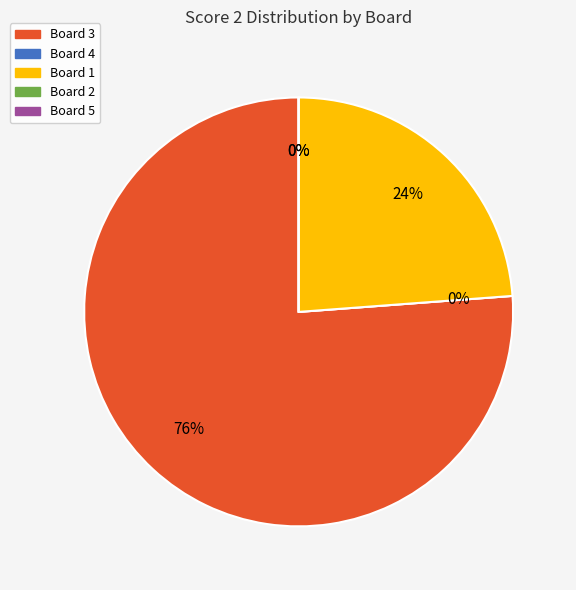

The Board 2 slice represents 0% of the pie. True or false?

True